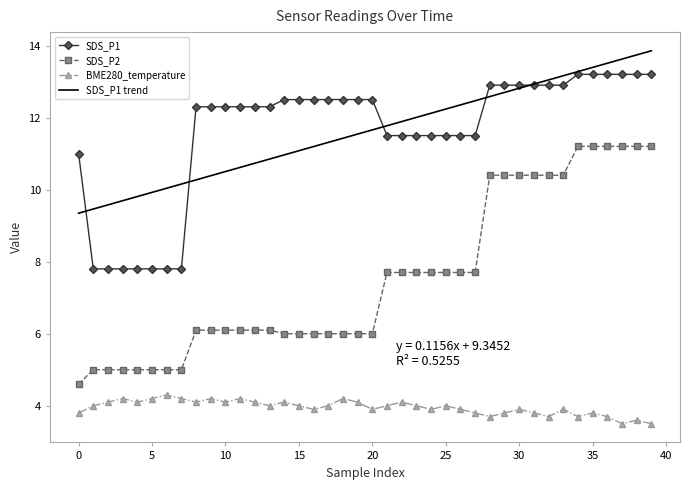

True or false: BME280_temperature has more than 2 interior local peaks.

True